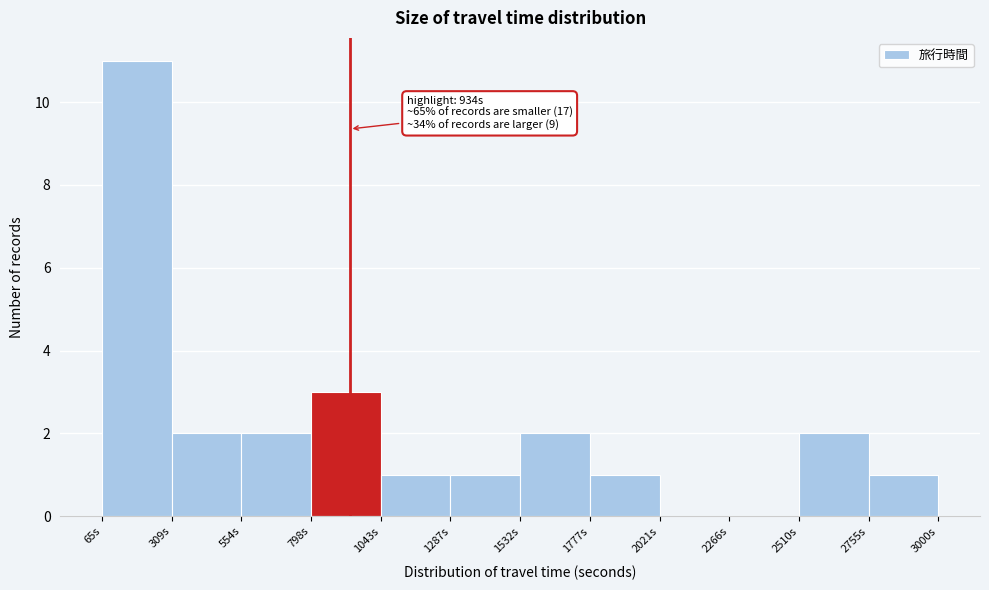

Over which range of the x-axis is the bar tallest?

50 to 300